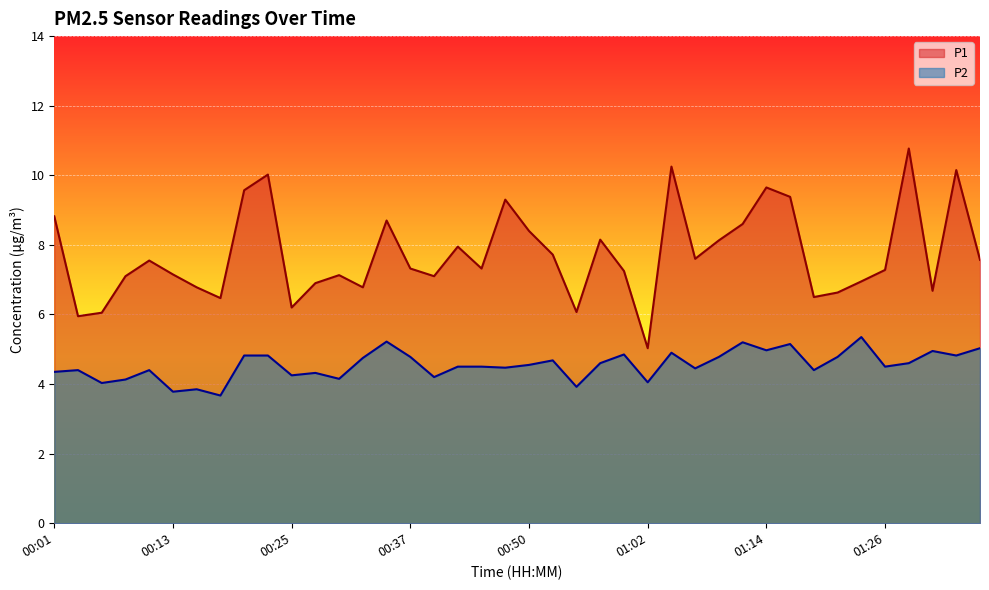

What is the average value of the P2 series?

4.5